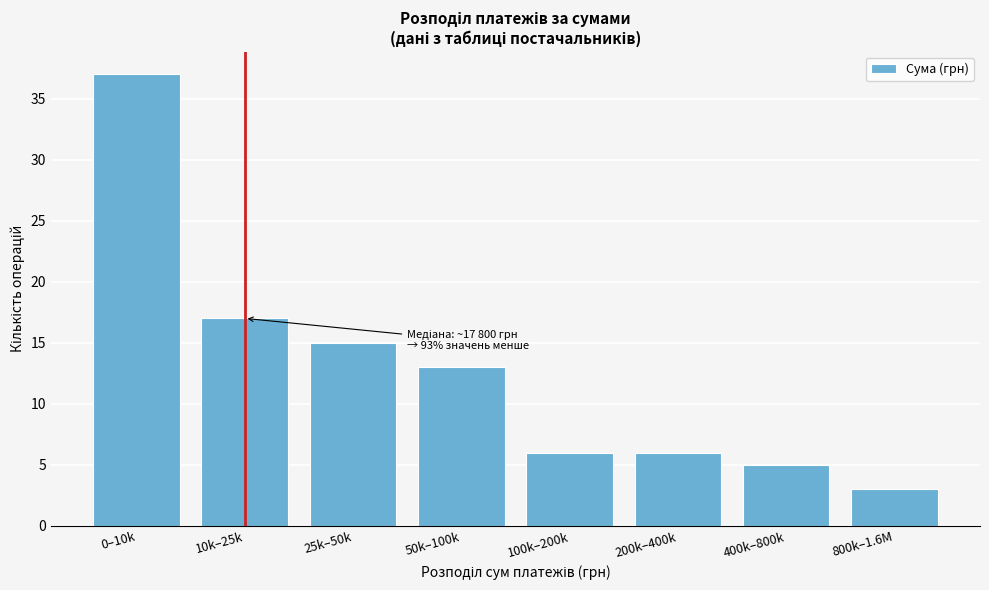

Reading left to right, list all the values displayed in this chart.

37	17	15	13	6	6	5	3